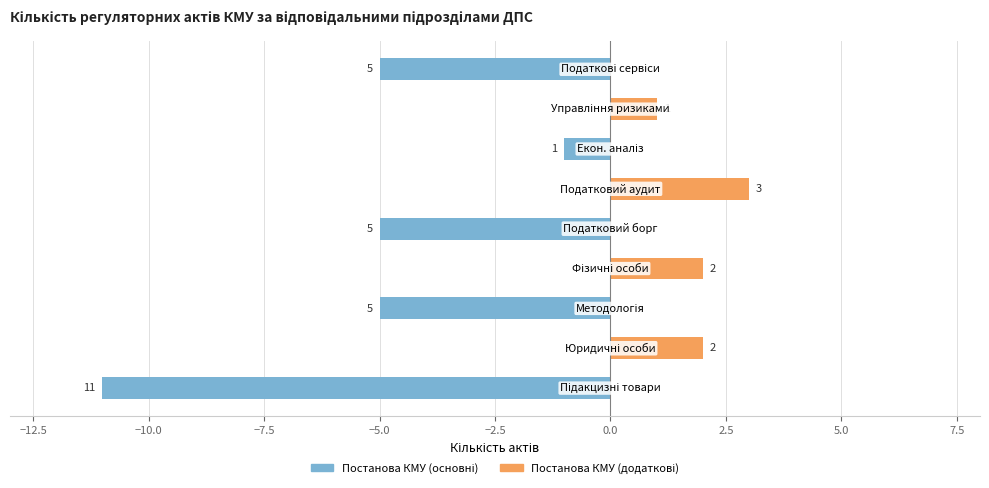

What is the average value of the Постанова КМУ (основні) series?

-3